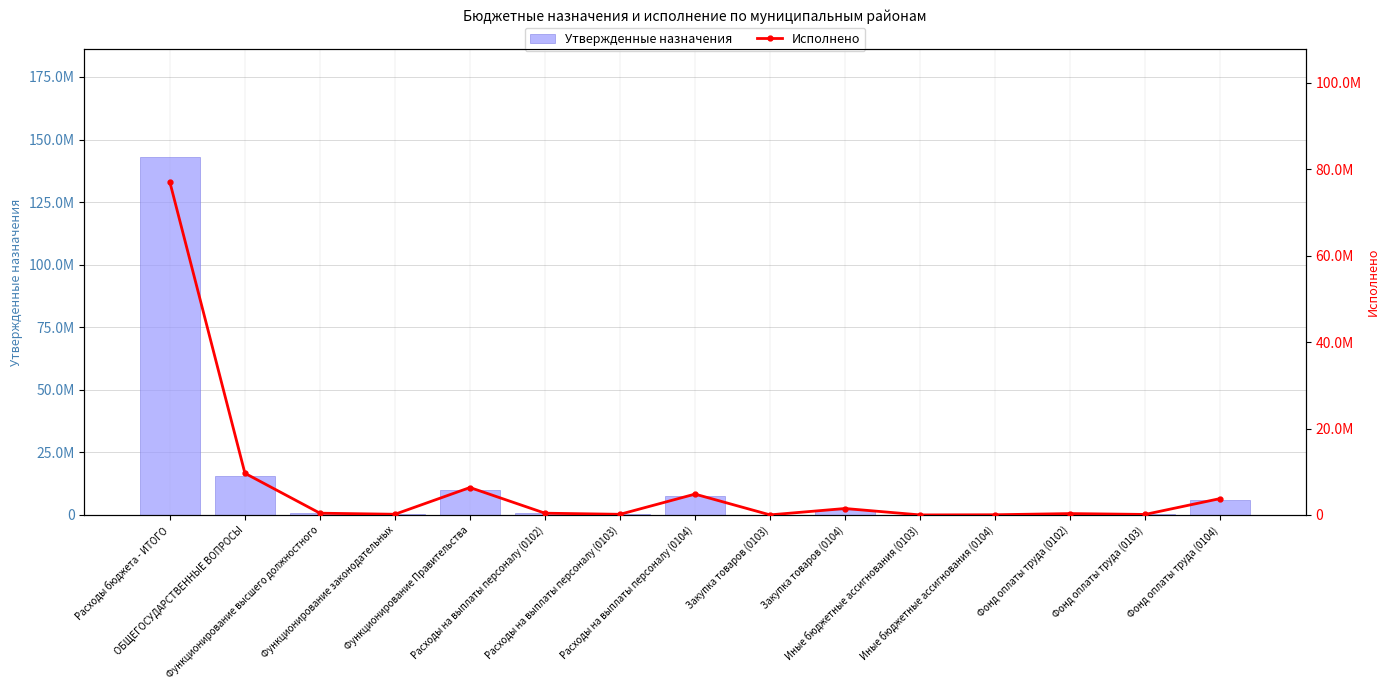

What is the label of the 7th bar from the left?

Расходы на выплаты персоналу (0103)